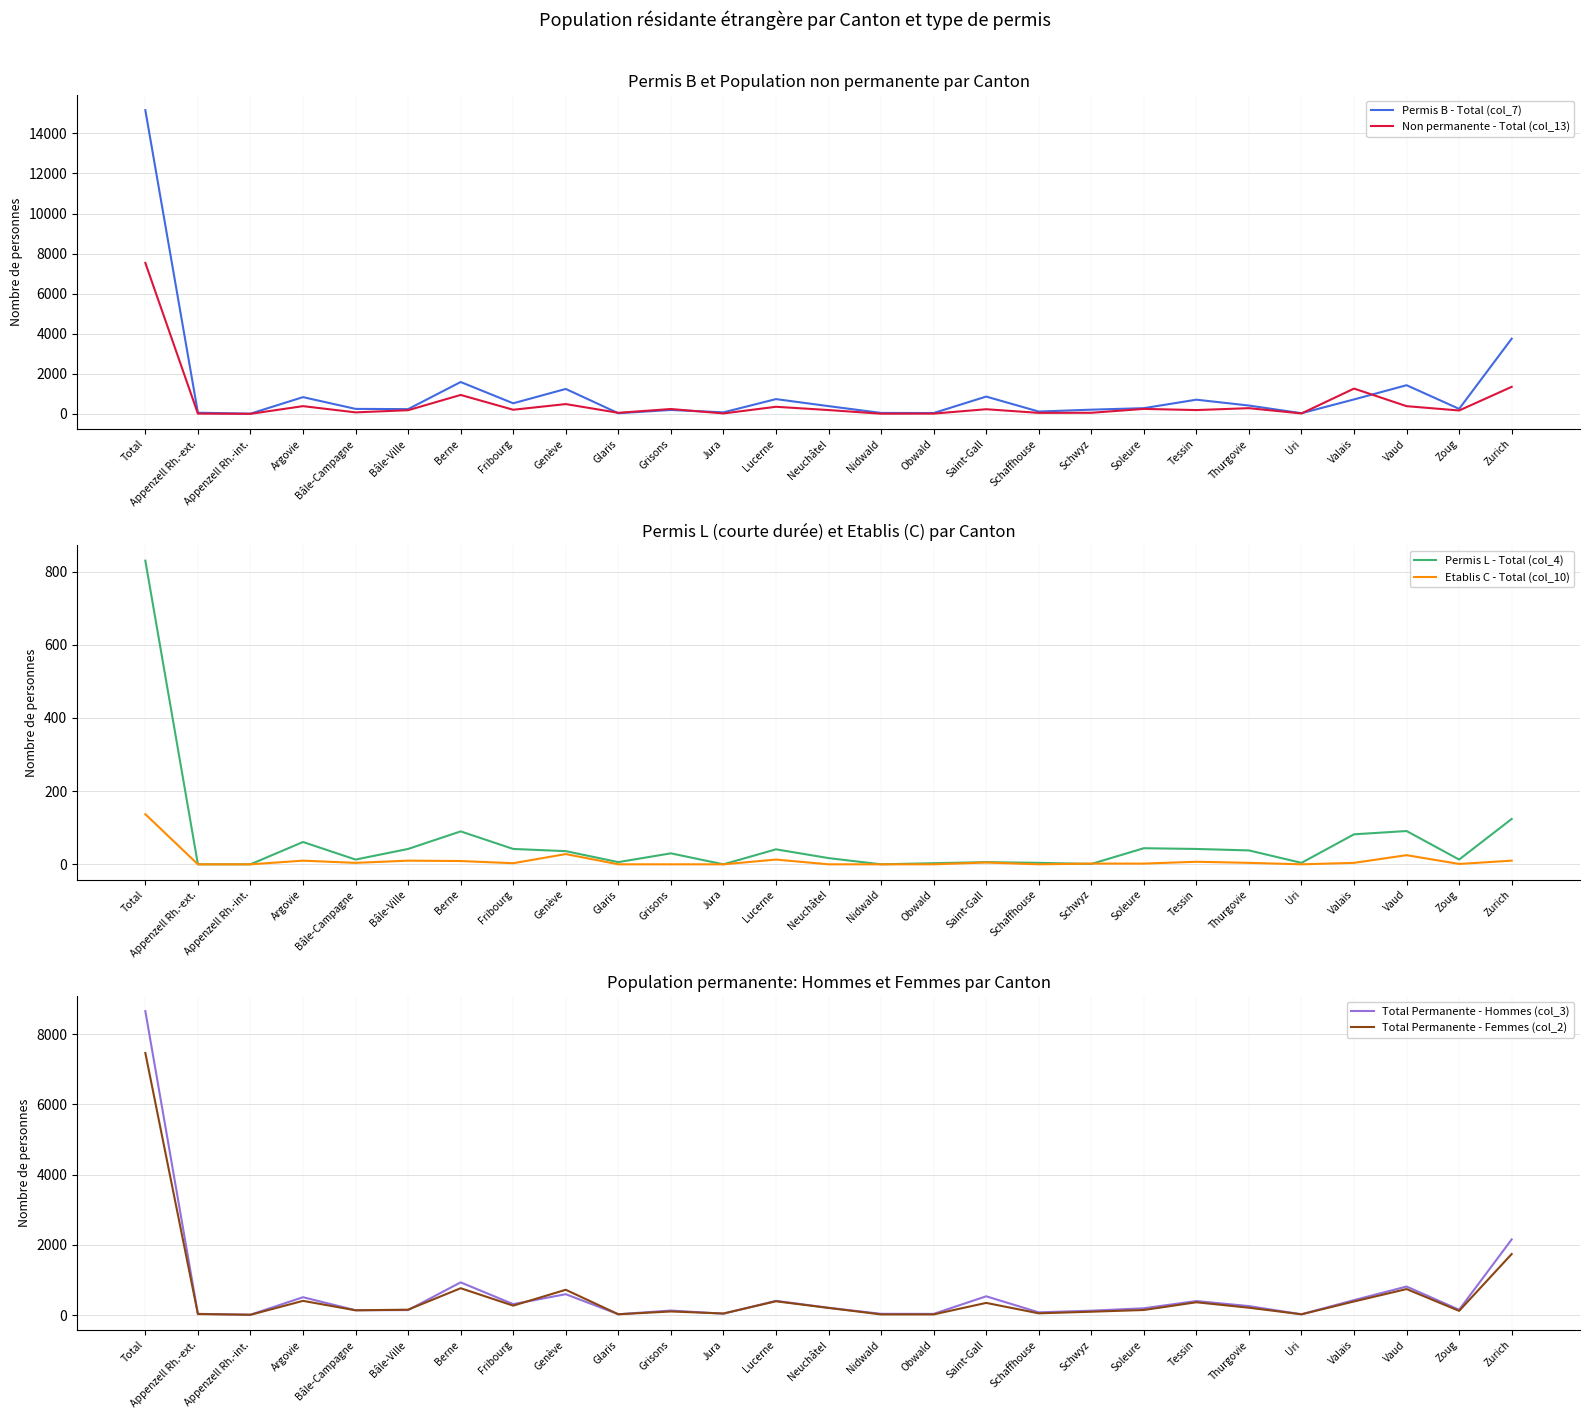

Reading right to left, extract all data points from this chart.

Permis B - Total (col_7): 3756	254	1434	725	37	420	712	289	214	120	867	46	51	391	741	80	199	37	1248	532	1594	241	253	839	15	61	15156
Non permanente - Total (col_13): 1353	173	389	1266	26	289	194	252	59	54	236	18	13	195	358	26	247	57	493	210	949	187	79	390	6	17	7536
Permis L - Total (col_4): 124	13	91	82	4	38	42	44	1	4	6	3	0	17	41	0	30	6	36	42	90	42	13	61	0	0	830
Etablis C - Total (col_10): 10	1	25	4	0	4	7	2	2	0	5	0	0	0	13	0	0	0	28	3	9	10	4	10	0	0	137
Total Permanente - Hommes (col_3): 2153	150	811	425	21	254	398	192	123	76	533	32	34	206	404	37	128	22	593	310	930	141	136	507	9	33	8658
Total Permanente - Femmes (col_2): 1737	118	739	386	20	208	363	143	94	48	345	17	17	202	391	43	101	21	719	267	763	152	134	403	6	28	7465